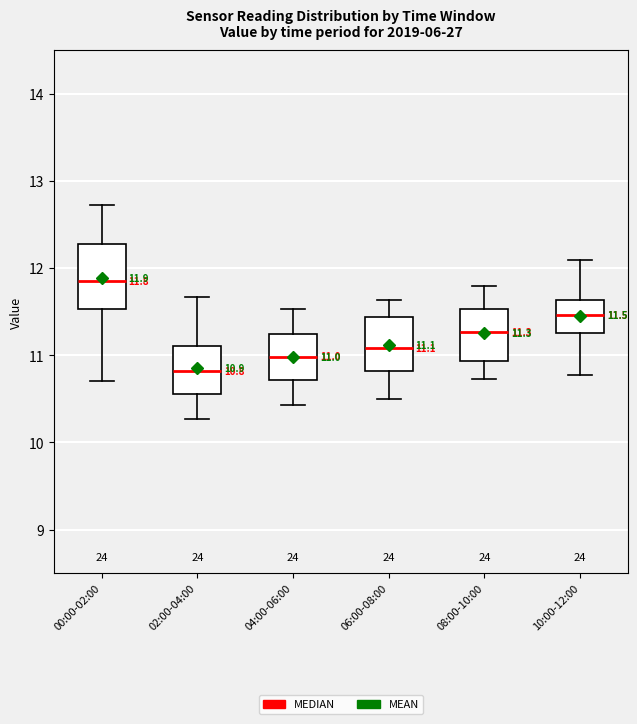

Which box is the tallest, from its lower edge to its upper edge?

00:00-02:00